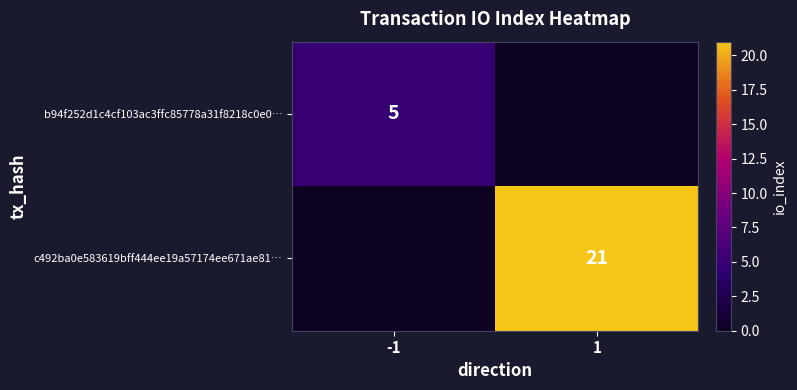

Is it true that b94f252d1c4cf103ac3ffc85778a31f8218c0e0… equals 3 at -1?

False